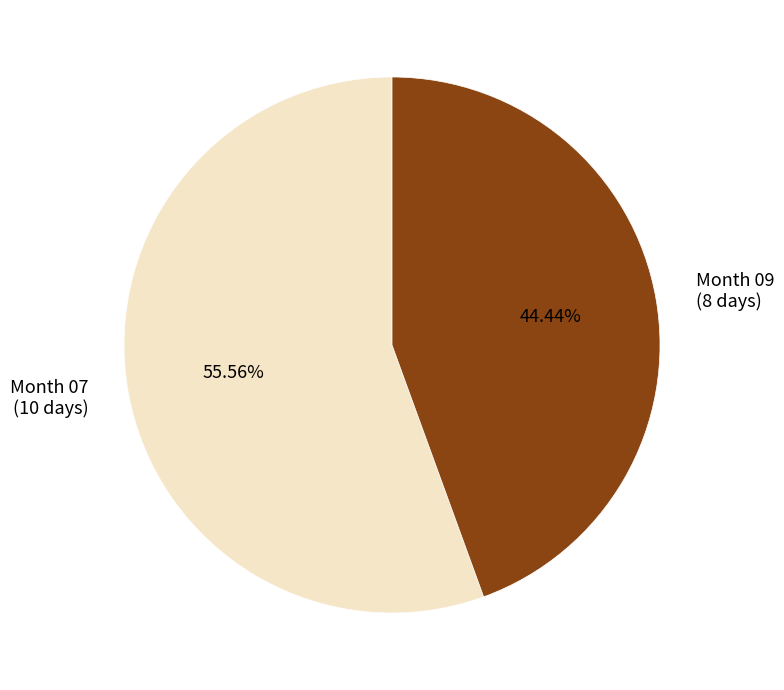

Which slice represents more than half of the pie?

Month 07 (10 days)